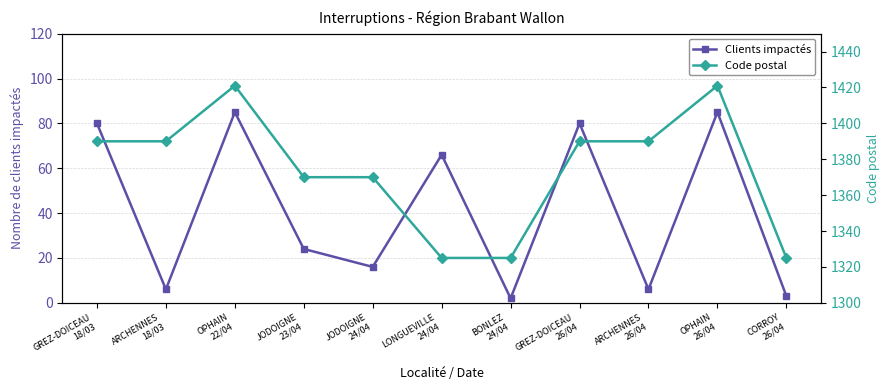

At which category is the sum across all series the highest?

OPHAIN
22/04